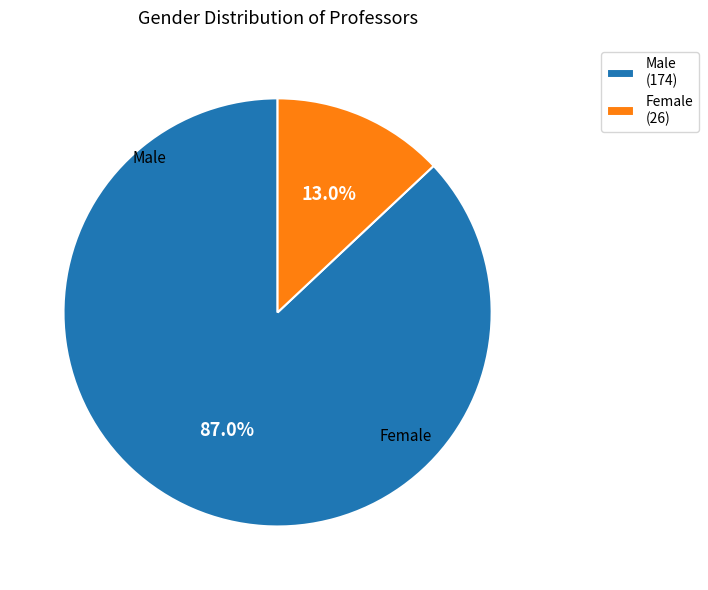

Rank the categories by value from highest to lowest.

Male, Female